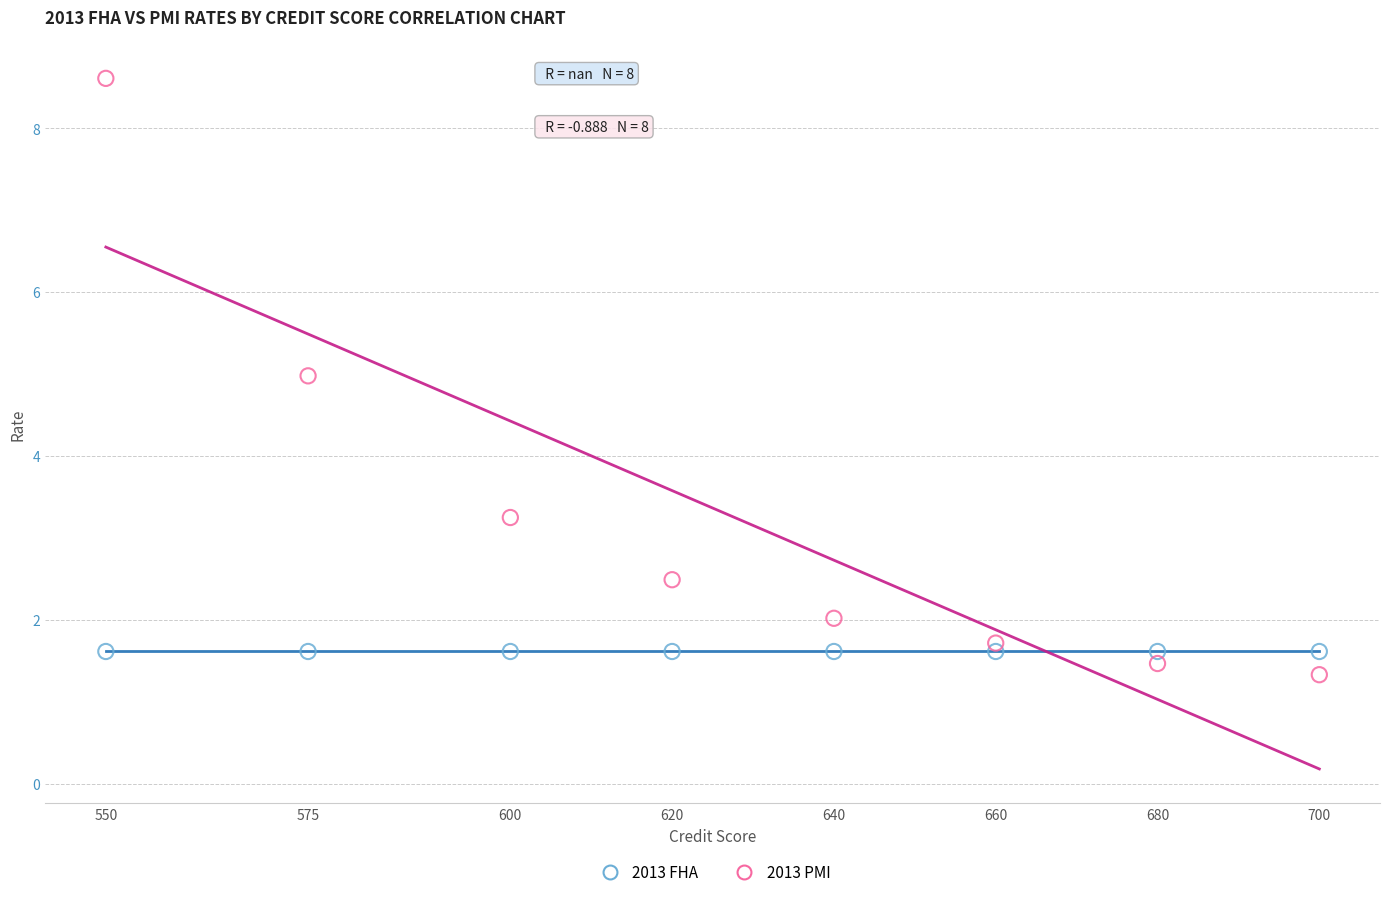

Which series reaches the maximum Y coordinate?

2013 PMI